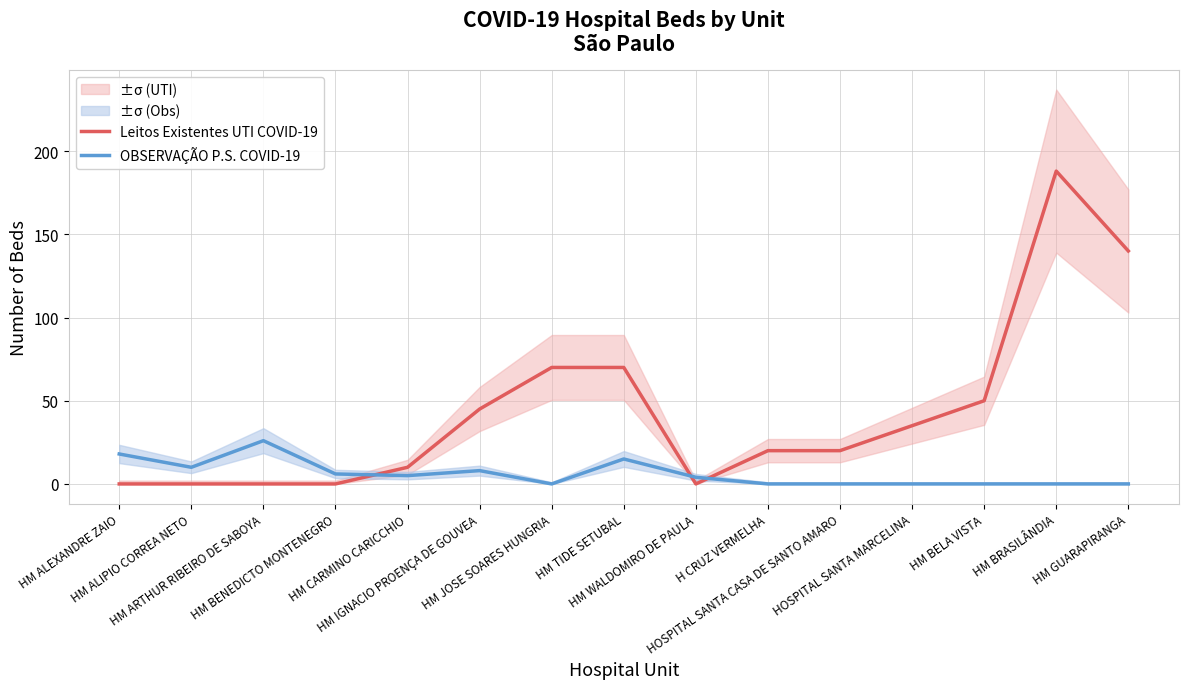

What is the value of the Leitos Existentes UTI COVID-19 point at the 10th from the left?

20